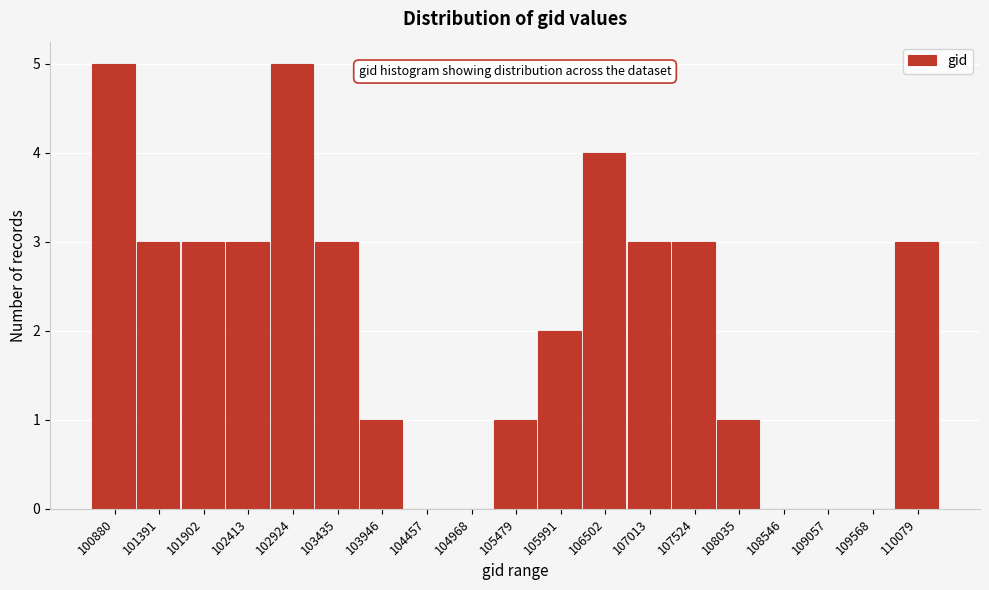

Reading left to right, extract all data points from this chart.

100880=5	101391=3	101902=3	102413=3	102924=5	103435=3	103946=1	104457=0	104968=0	105479=1	105991=2	106502=4	107013=3	107524=3	108035=1	108546=0	109057=0	109568=0	110079=3